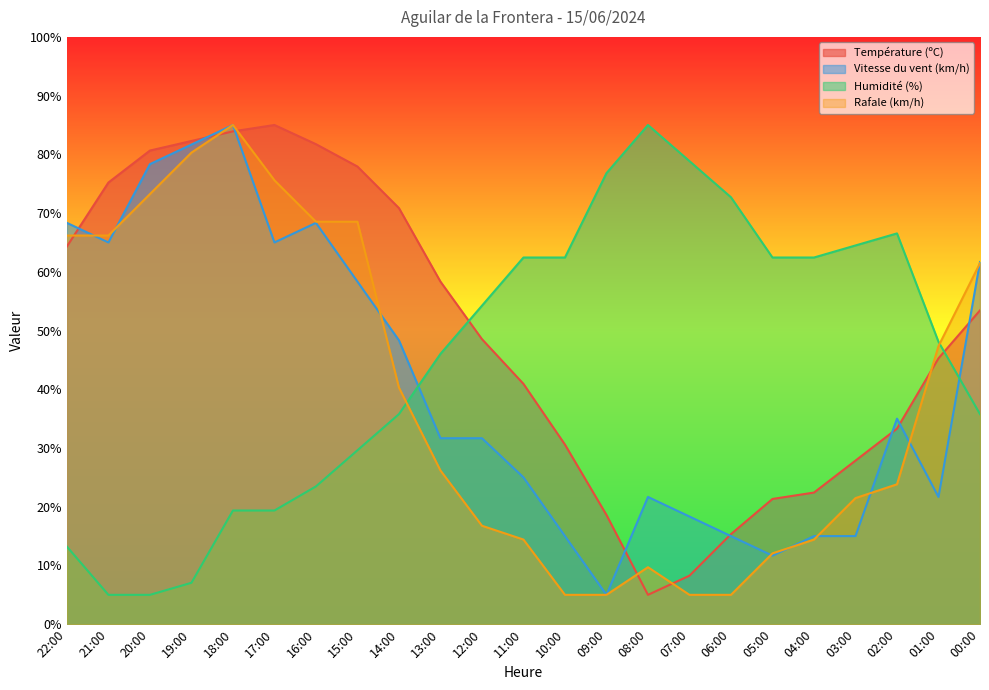

What is the sum of all Rafale (km/h) values?

891.5